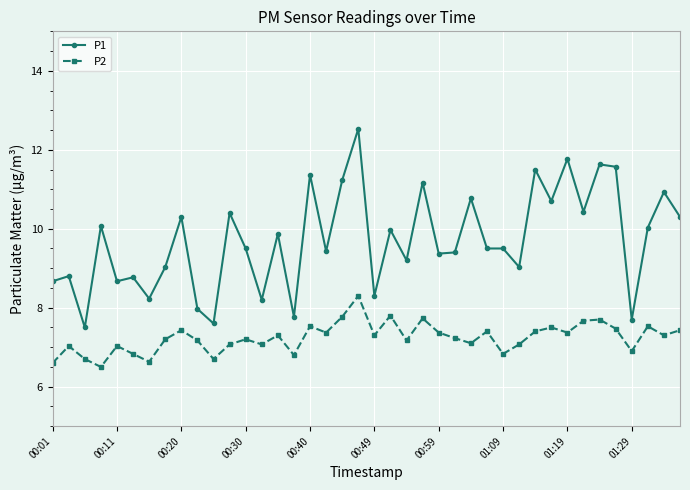

Which series has the largest range (max minus min)?

P1